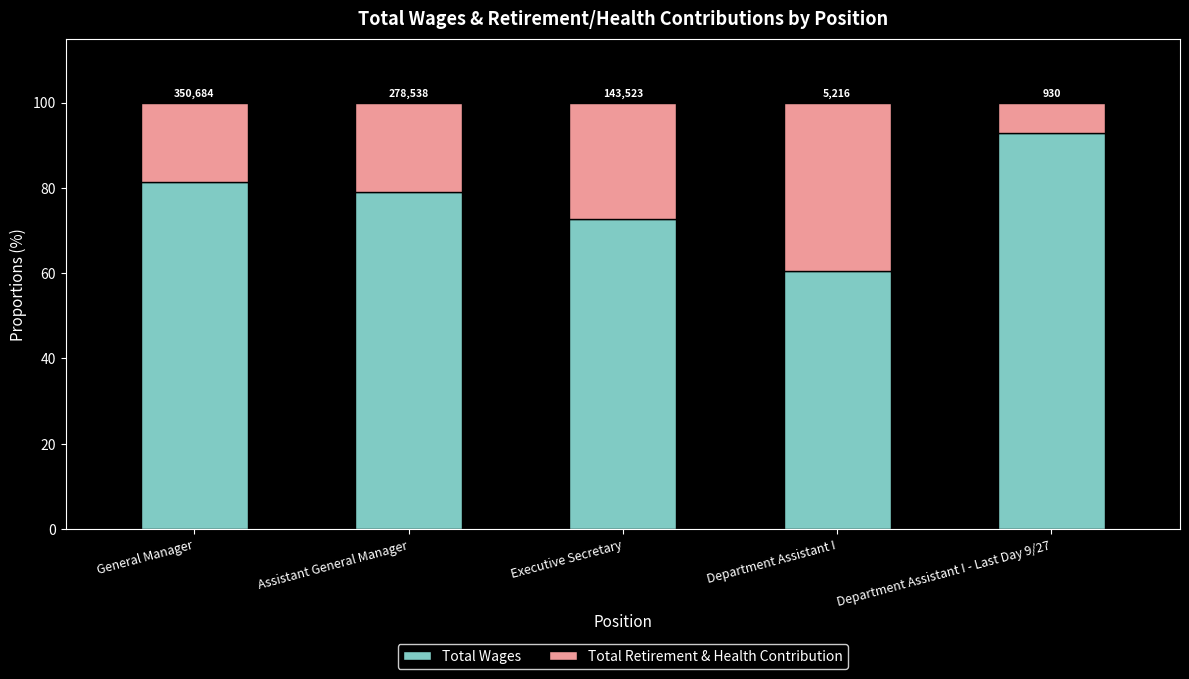

Where does the Total Retirement & Health Contribution series first go above 21?

Assistant General Manager